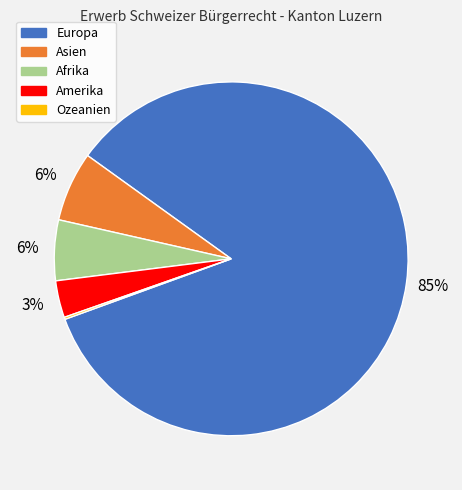

The Asien slice represents 6% of the pie. True or false?

True